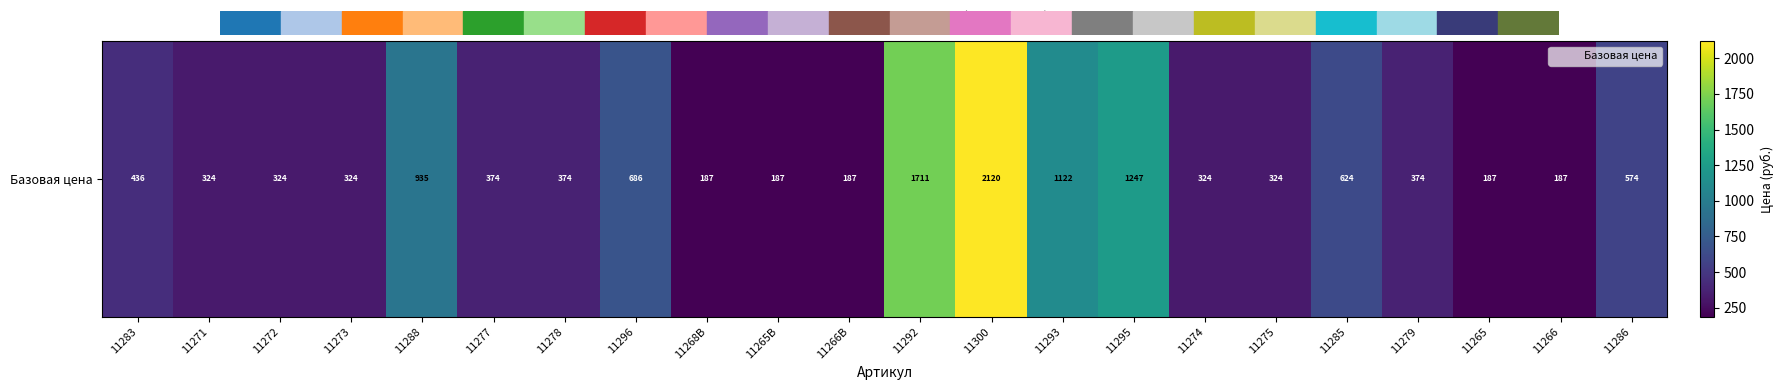

What is the difference between the maximum and second lowest values?

1932.9